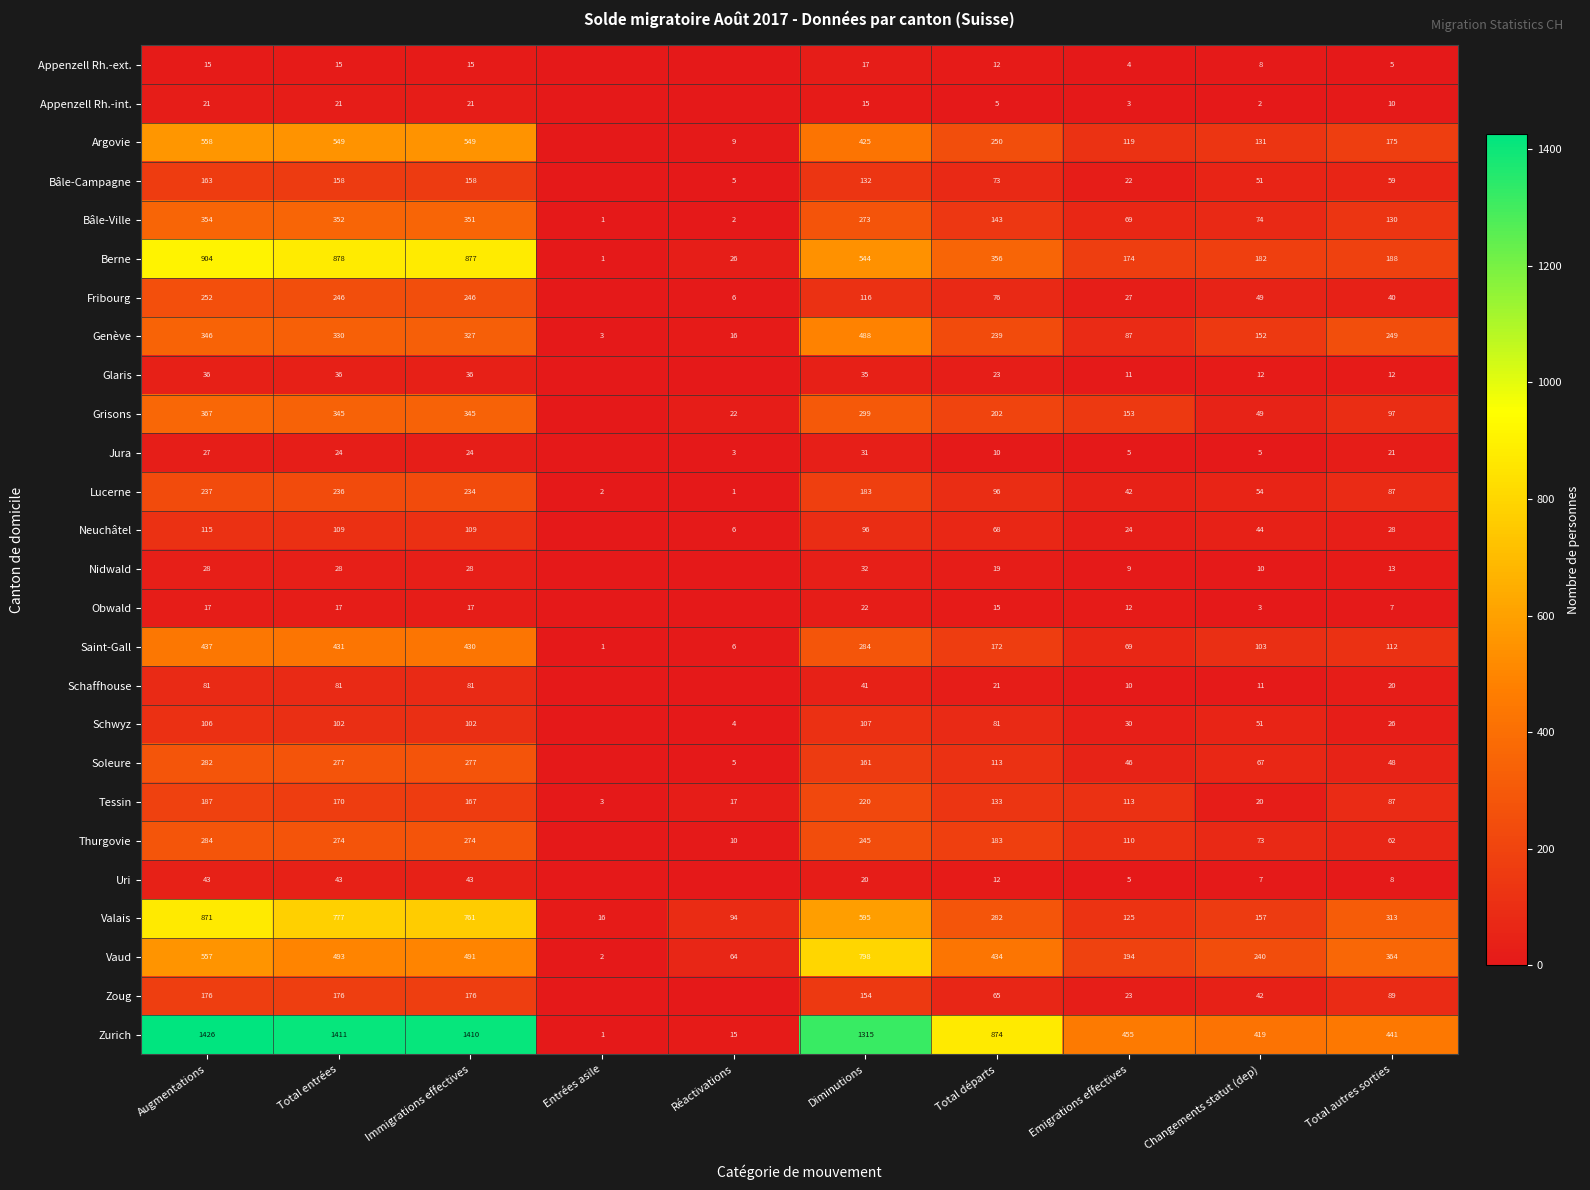

Where does the Zurich series first go above 874?

Augmentations